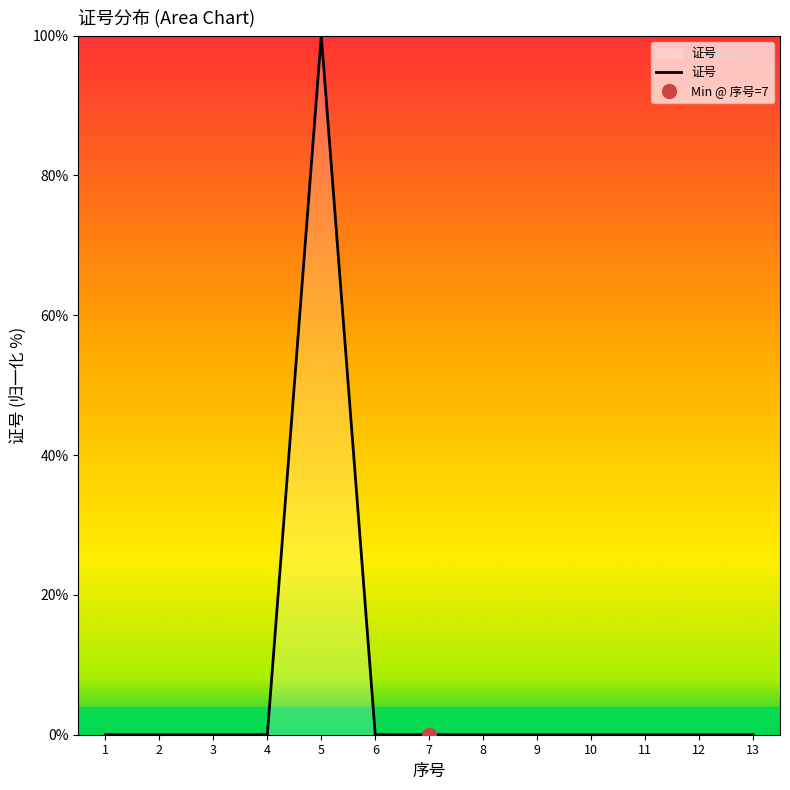

What is the sum of all values?

100.0